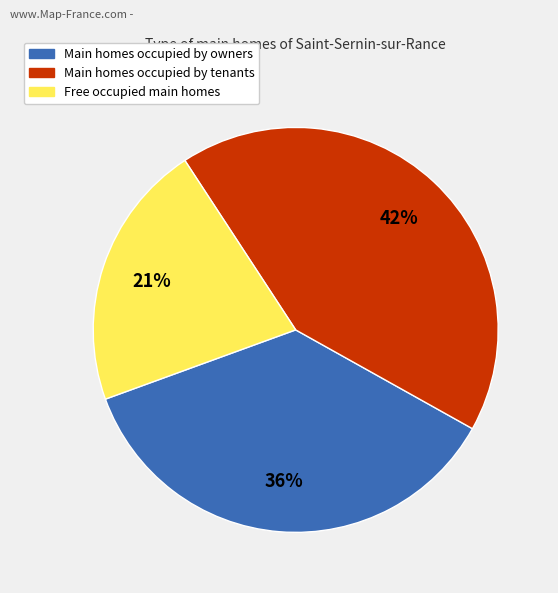

Is there any slice that represents more than half of the pie?

No